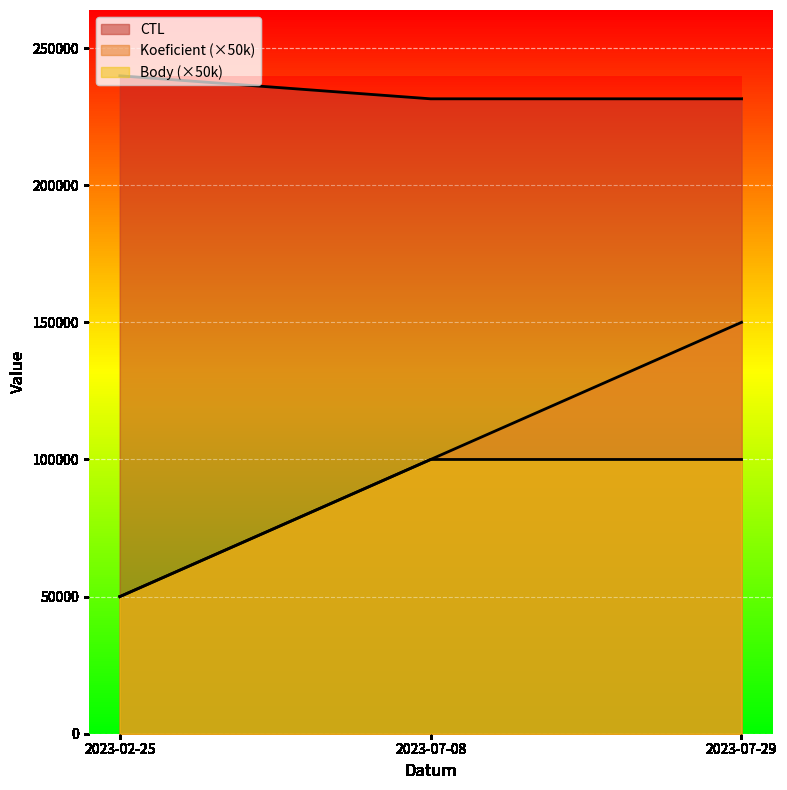

The Koeficient series shows 100000 at 2023-07-08. True or false?

True